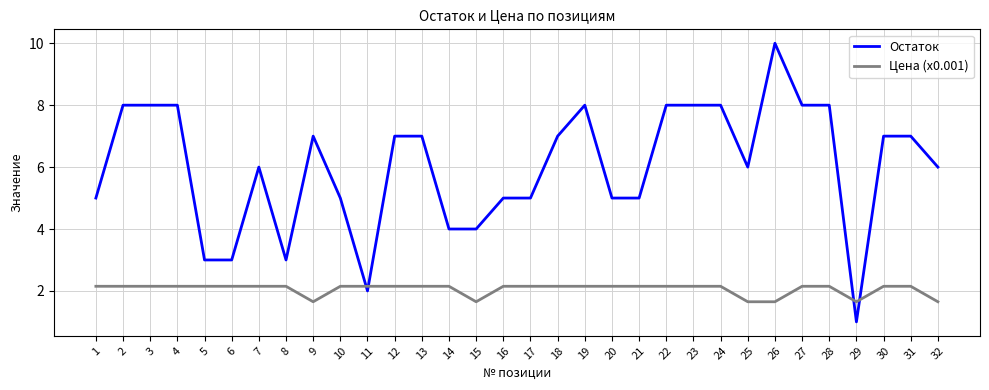

Rank the series at 21 from highest to lowest value.

Остаток, Цена (x0.001)